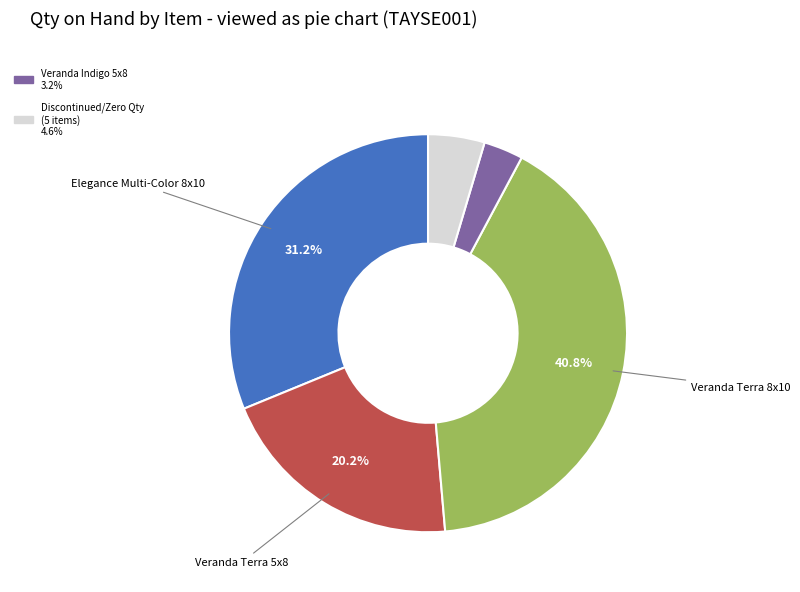

Is there any slice that represents more than half of the pie?

No